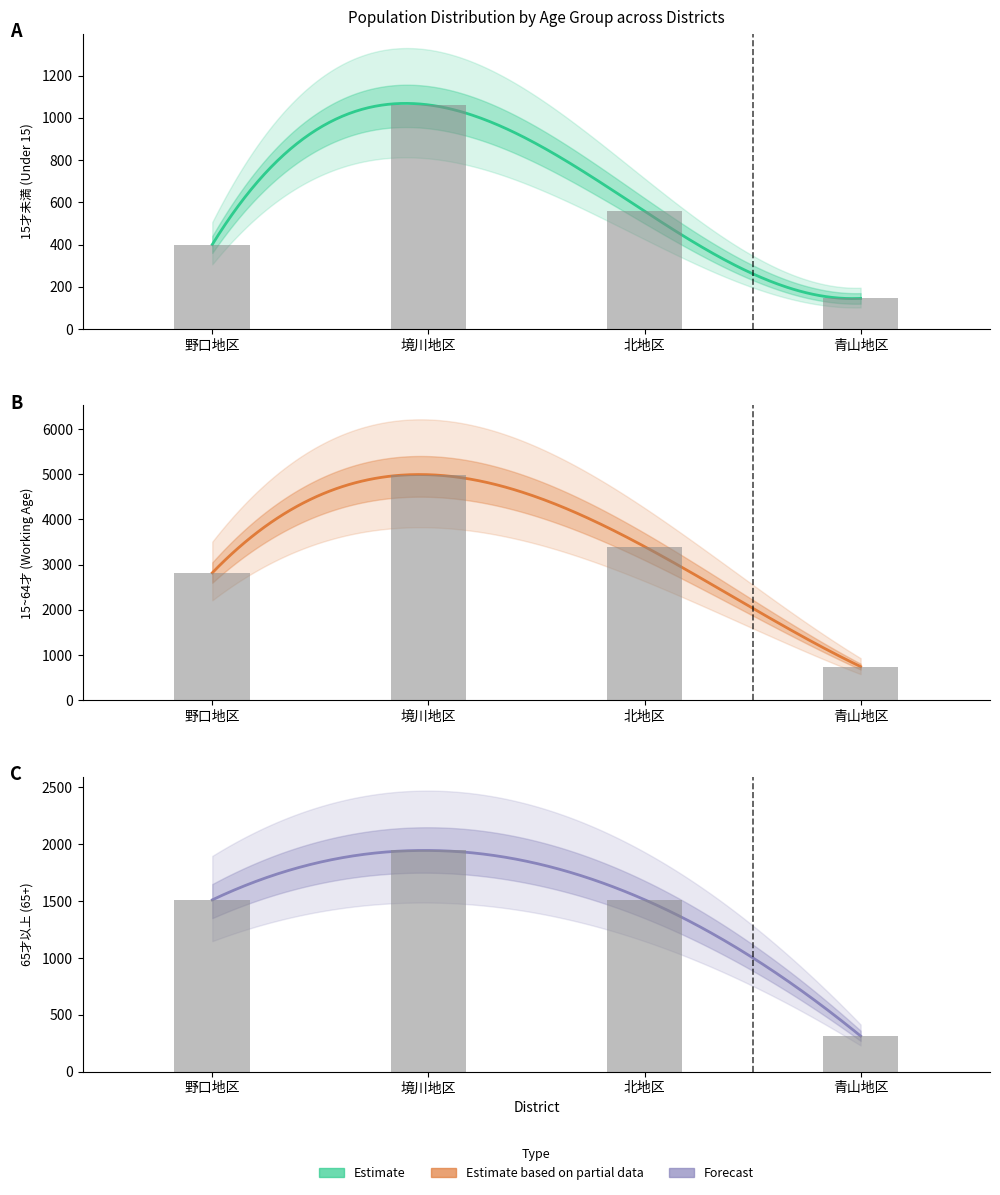

Reading left to right, extract all data points from this chart.

15才未満: 400	1061	558	145
15~64才: 2819	4989	3400	745
65才以上: 1511	1946	1513	313